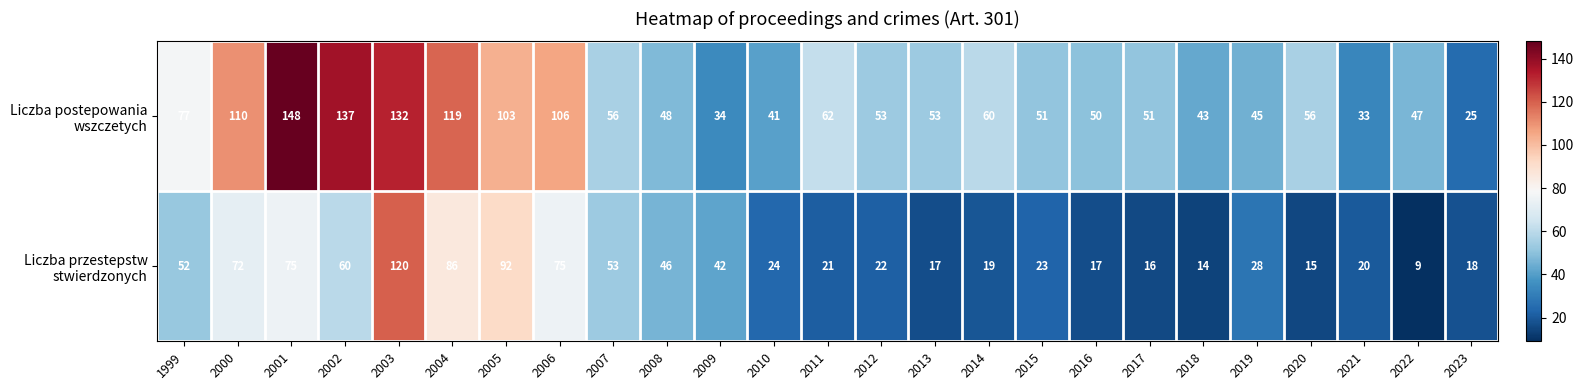

What is the sum of the Liczba postepowania wszczetych values at 2001 and 2013?

201